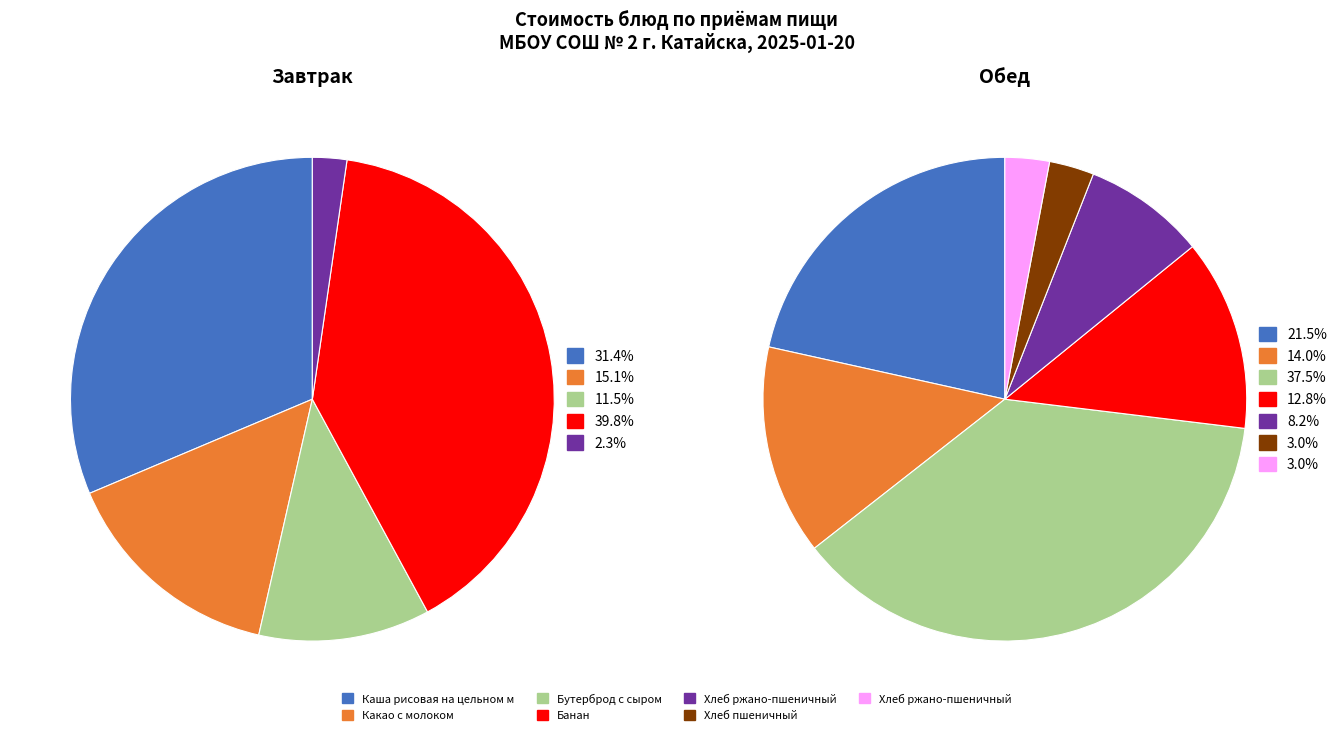

Count the number of slices in the pie.

12